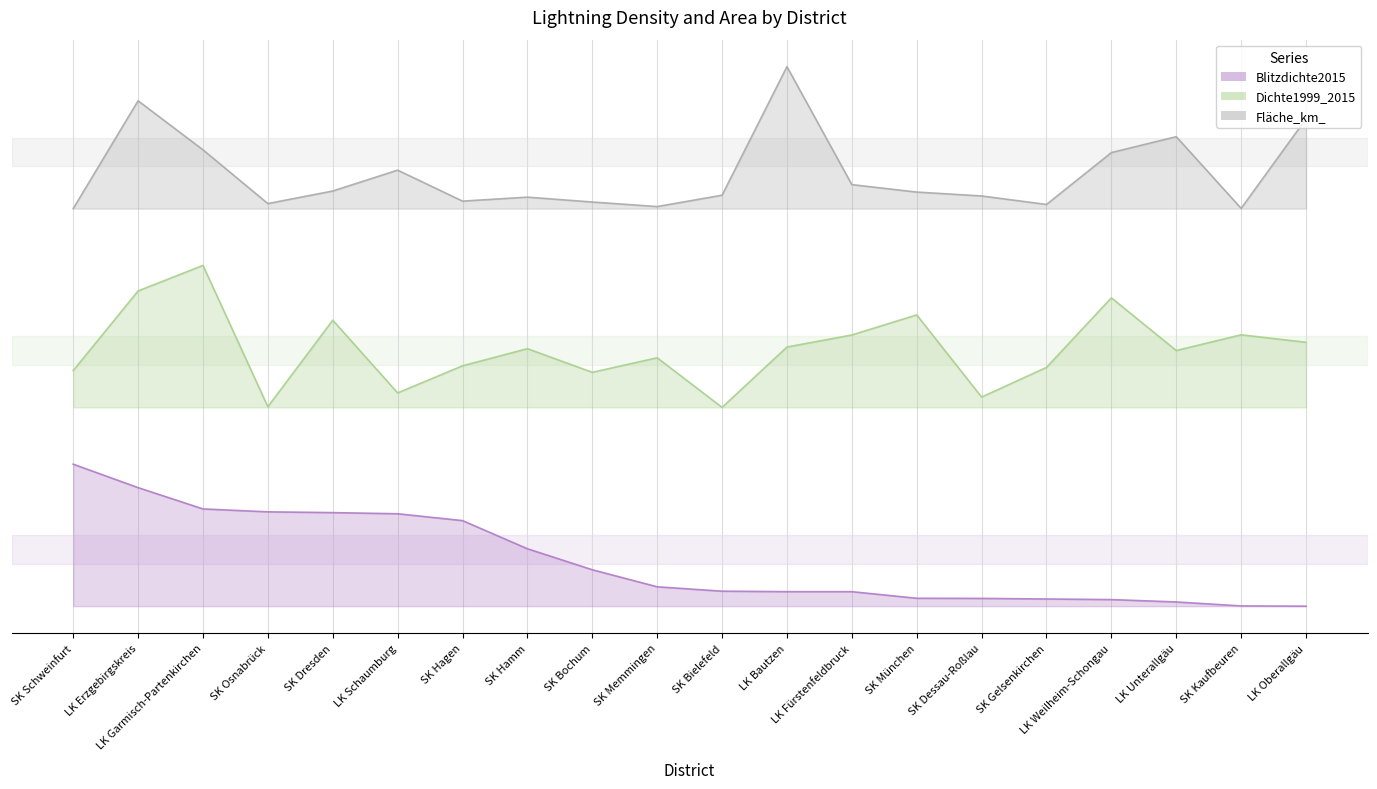

What is the sum of all Dichte1999_2015 values?

36.2